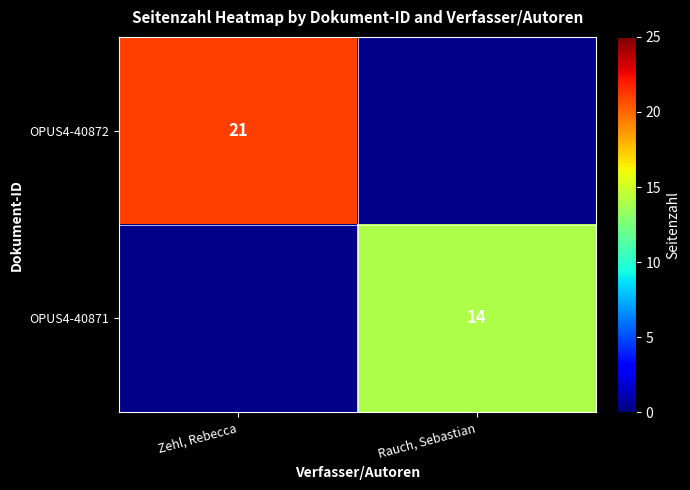

Is it true that OPUS4-40872 equals 7 at Zehl, Rebecca?

False